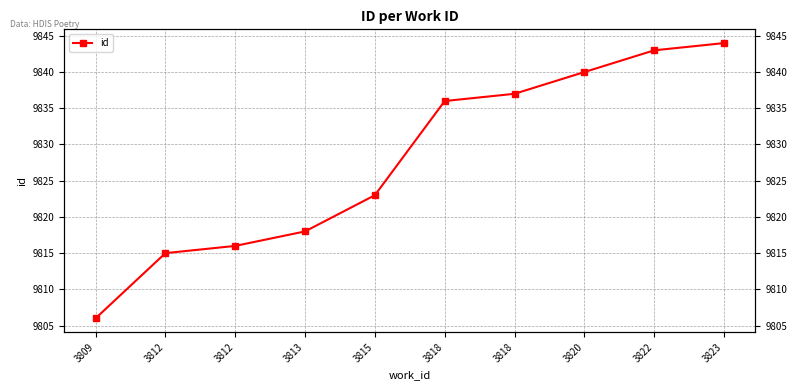

Reading left to right, extract all data points from this chart.

3809=9806	3812=9815	3812=9816	3813=9818	3815=9823	3818=9836	3818=9837	3820=9840	3822=9843	3823=9844